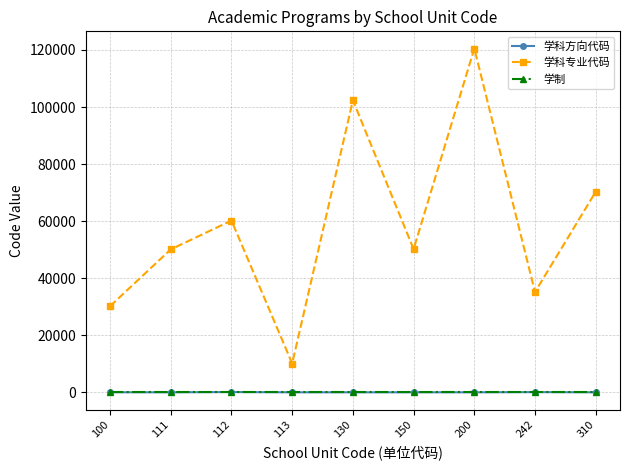

True or false: 学科专业代码 and 学制 intersect in this chart.

False